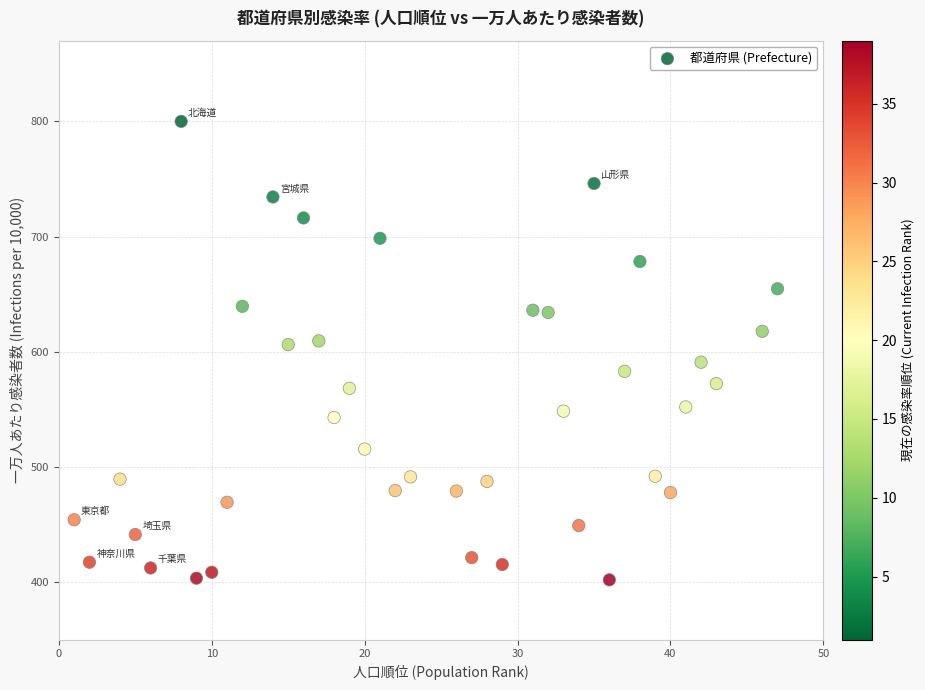

What is the range of Y values (max minus min)?

398.0